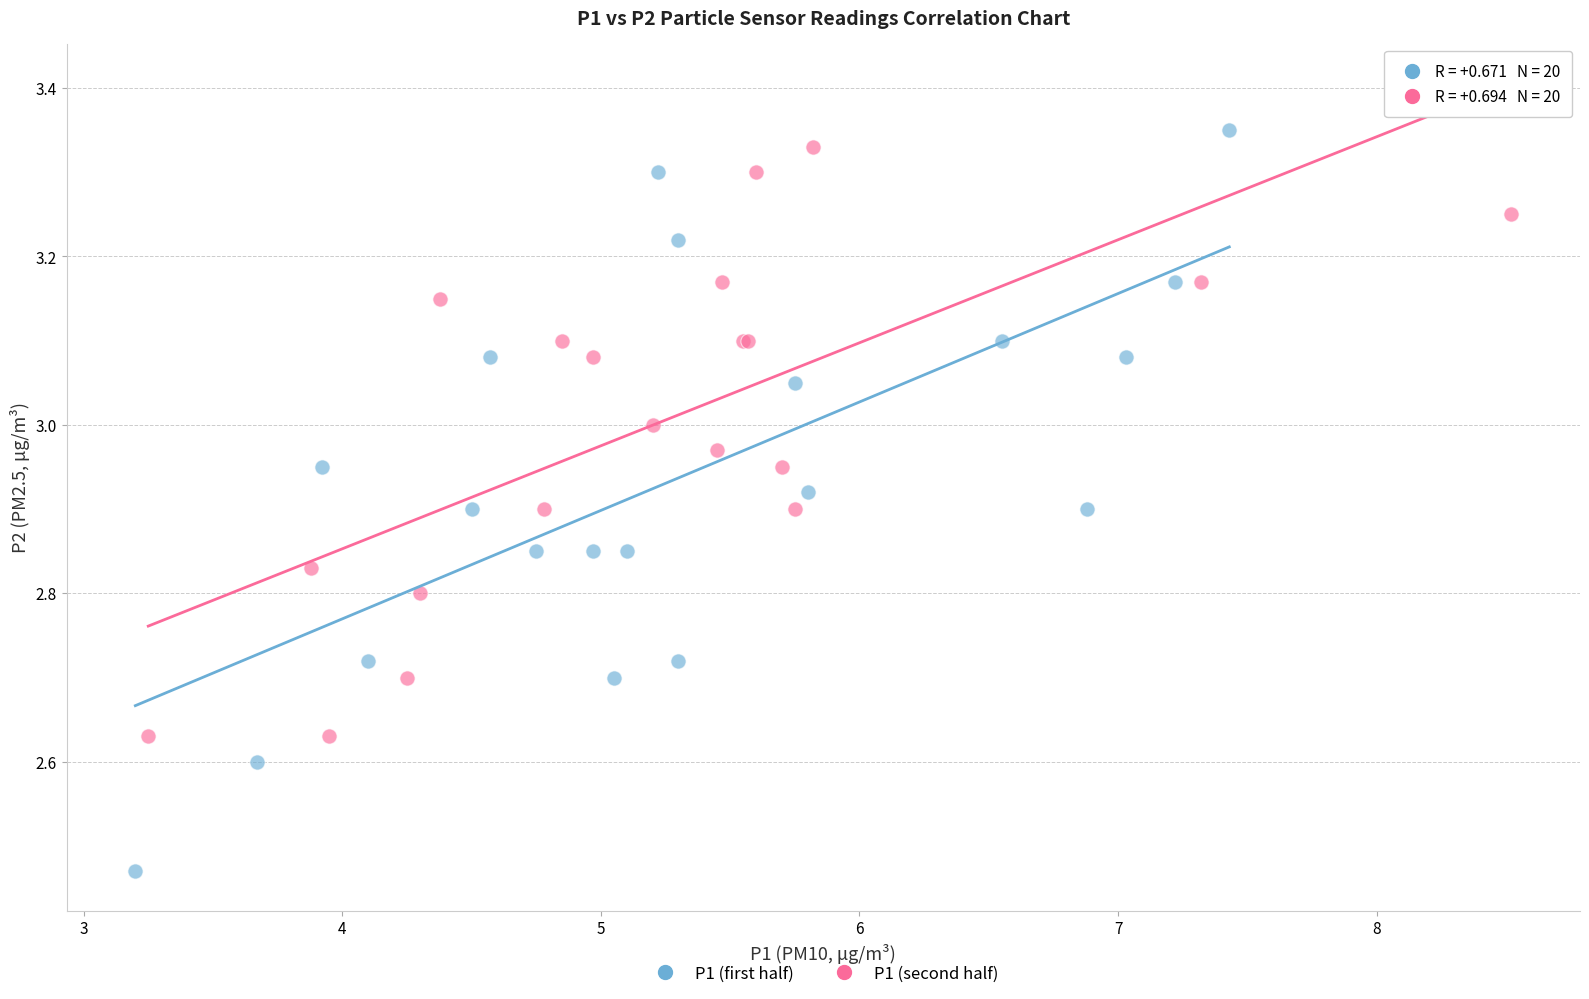

Which series contains the lowest Y value?

P1 (first half)